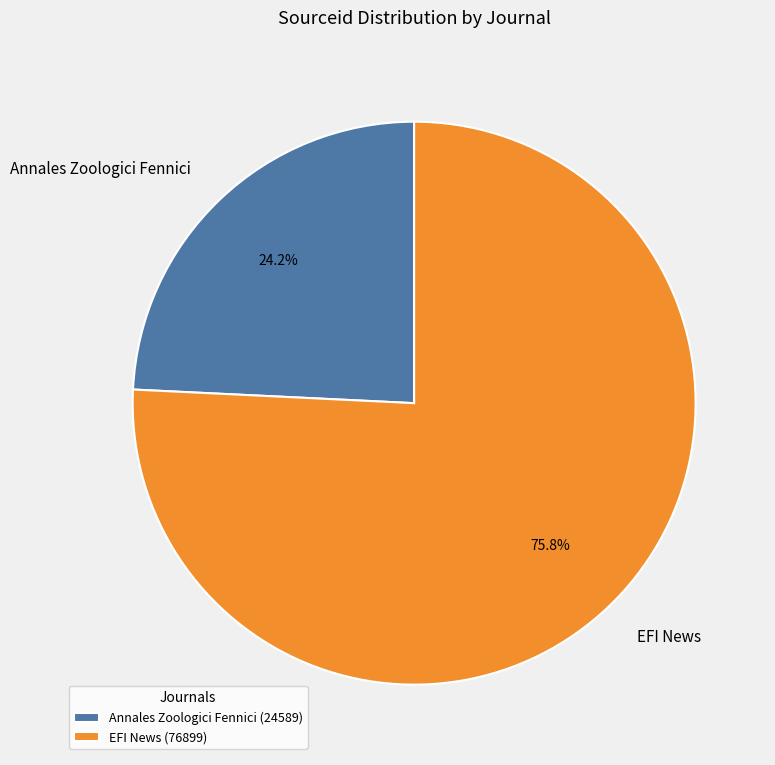

To the nearest percent, what is the average slice percentage?

50%